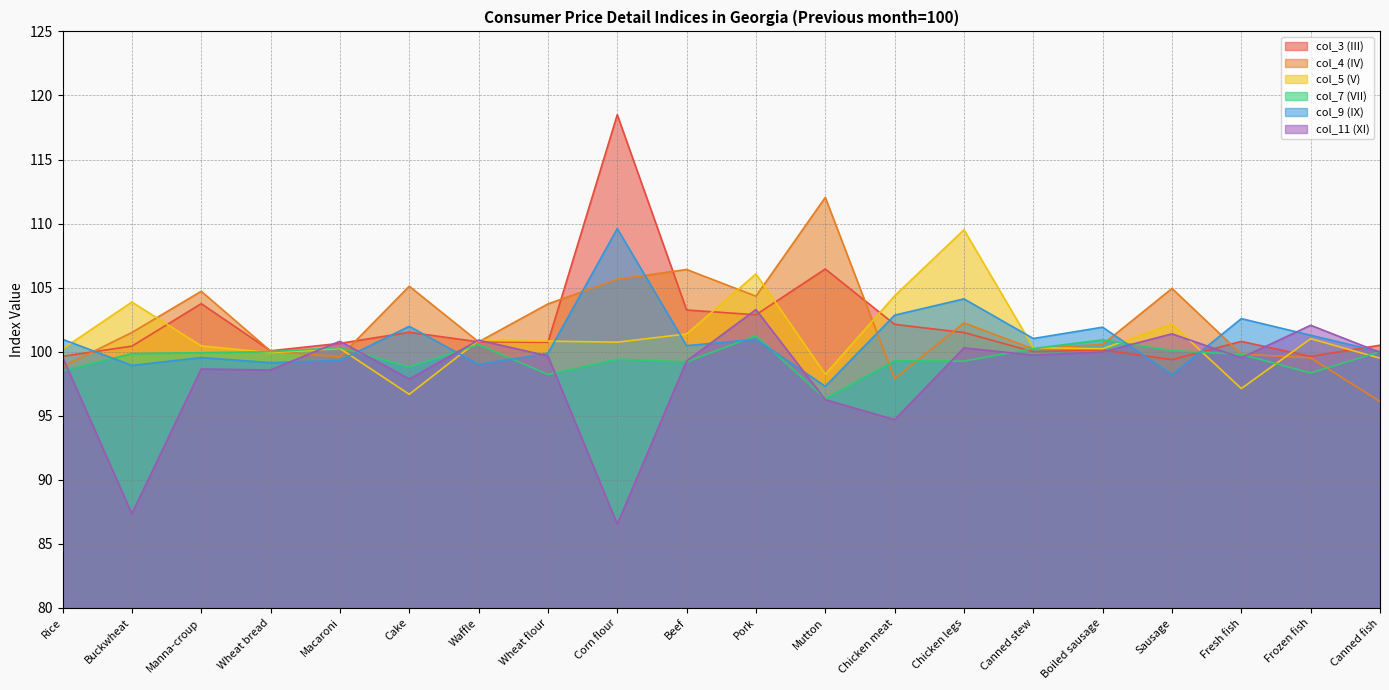

Which series has the widest spread of values?

col_3 (III)